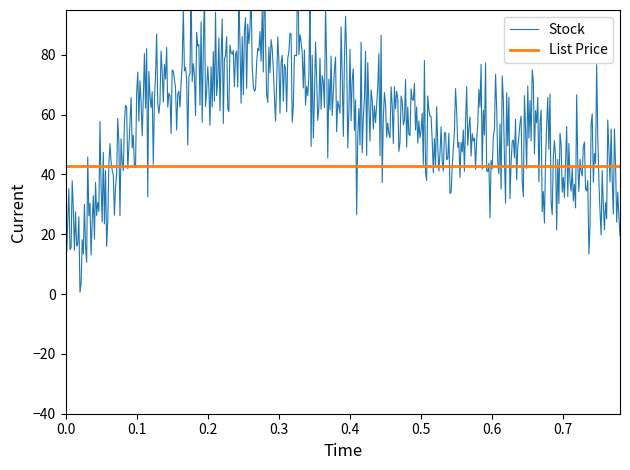

The value of List Price at EU45/UK10.5 is 9.2. True or false?

False